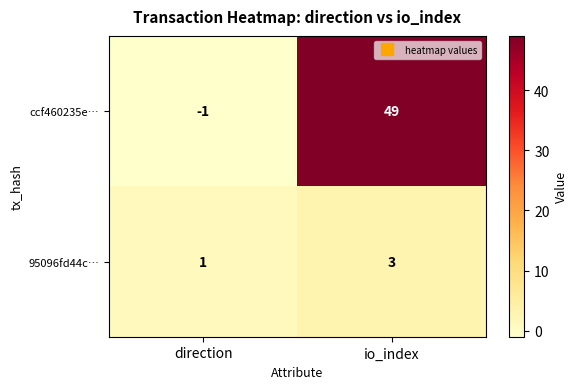

Which label corresponds to the smallest value in the chart?

direction